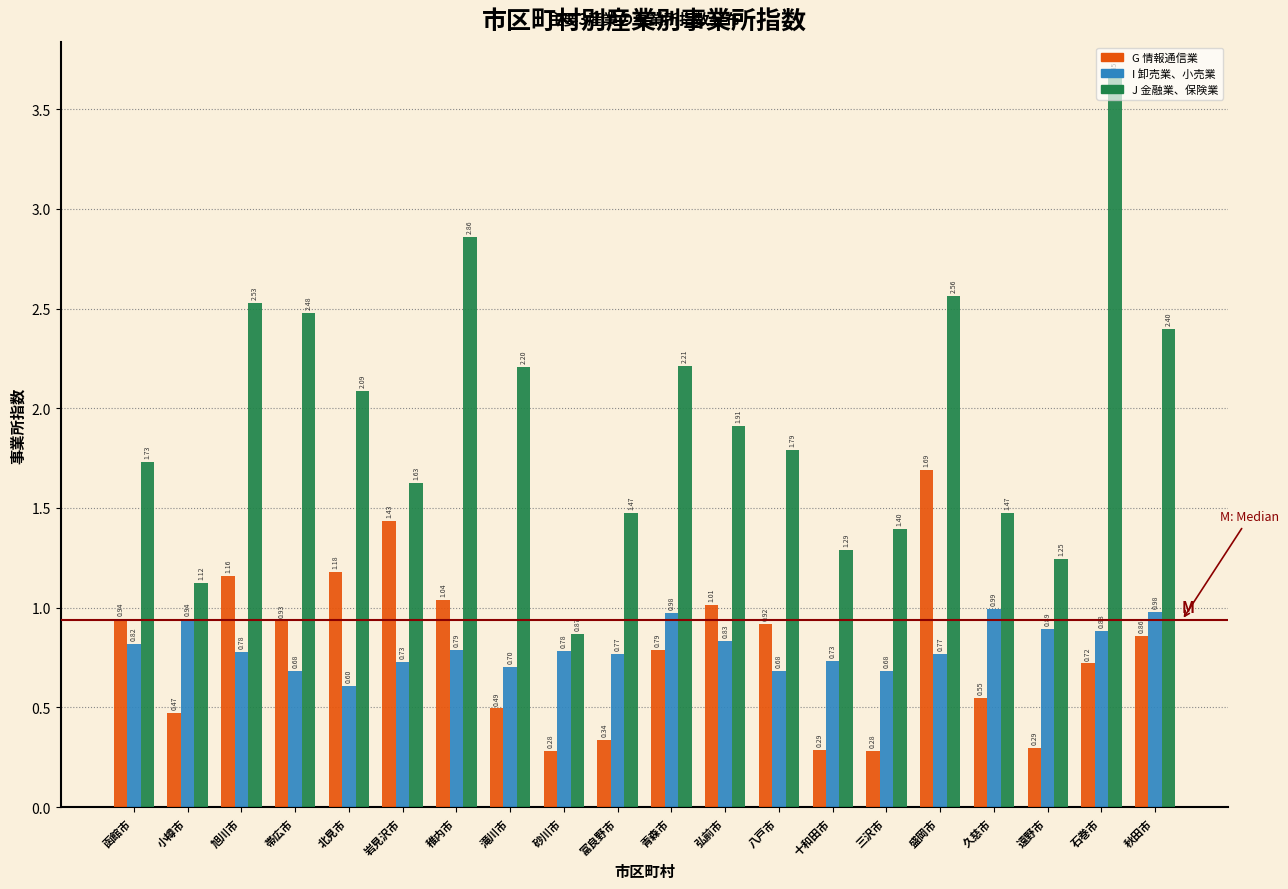

Rank the series by their maximum value, from highest to lowest.

J 金融業、保険業, G 情報通信業, I 卸売業、小売業